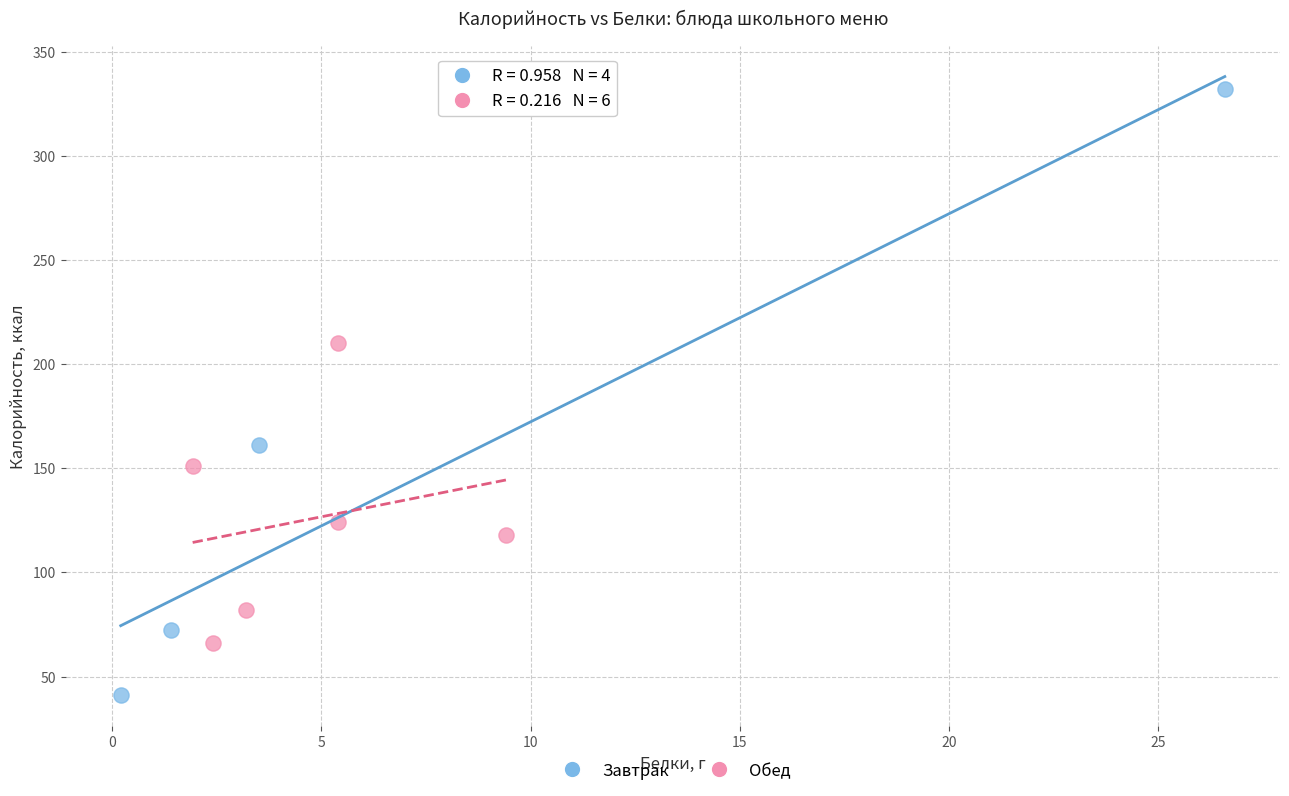

Which series reaches the maximum Y coordinate?

Завтрак